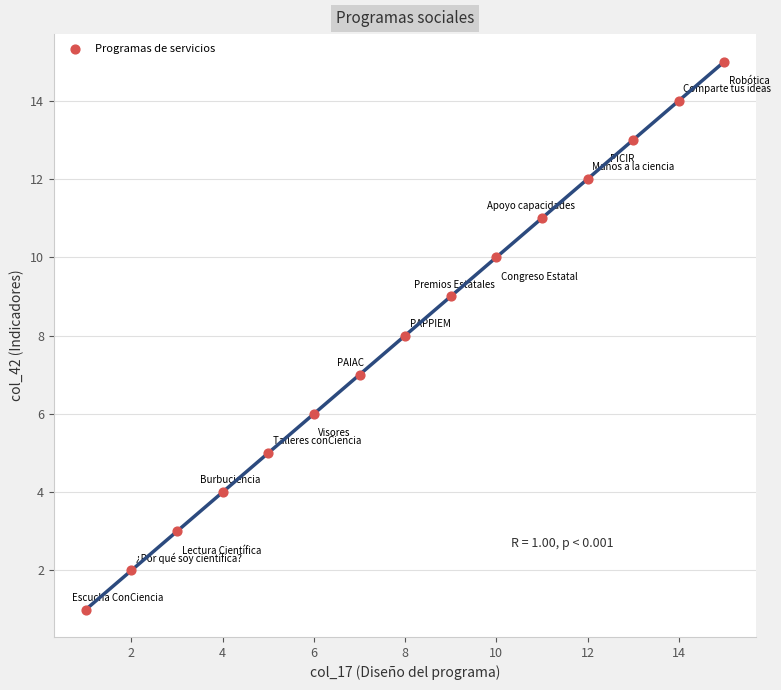

What is the range of Y values (max minus min)?

14